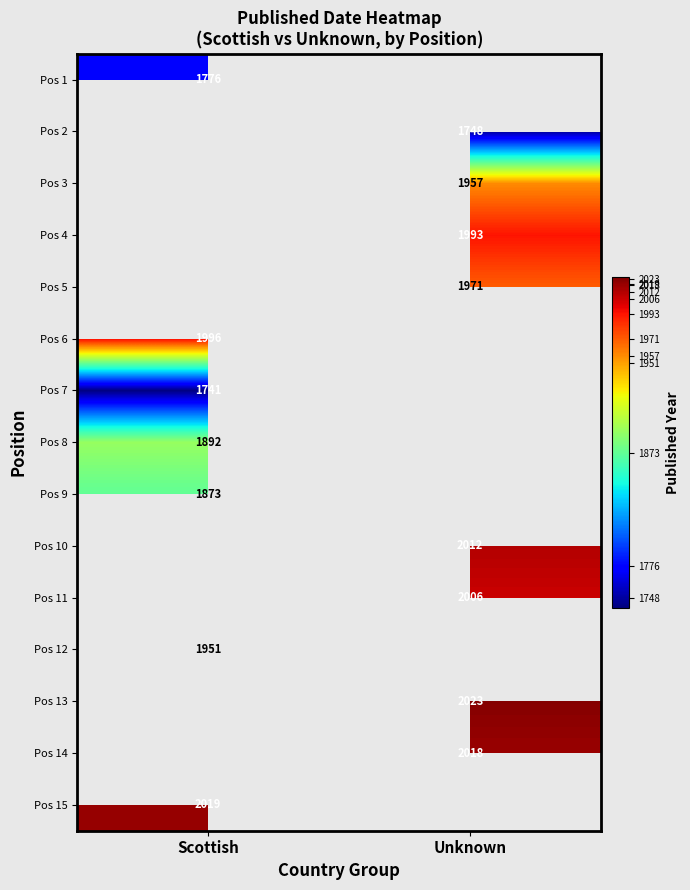

The value of Pos 5 at Unknown is 3353. True or false?

False